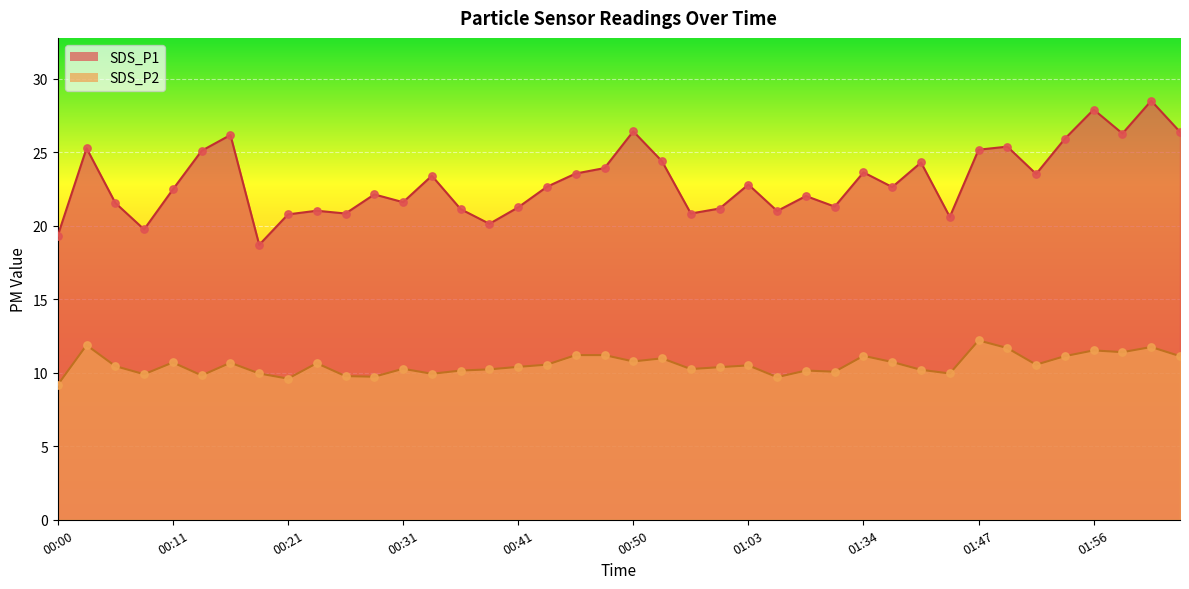

What are all the series names shown in the legend?

SDS_P1, SDS_P2